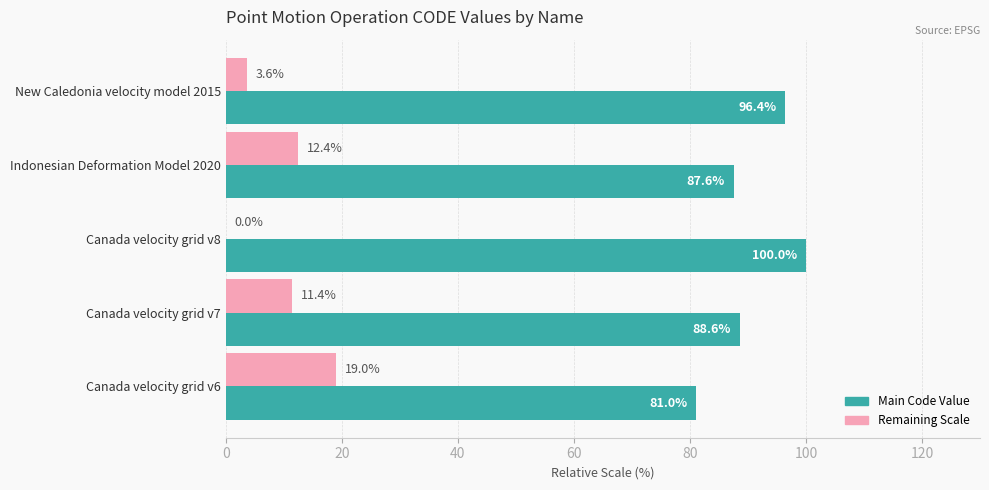

Which series has the largest total across all categories?

Main Code Value